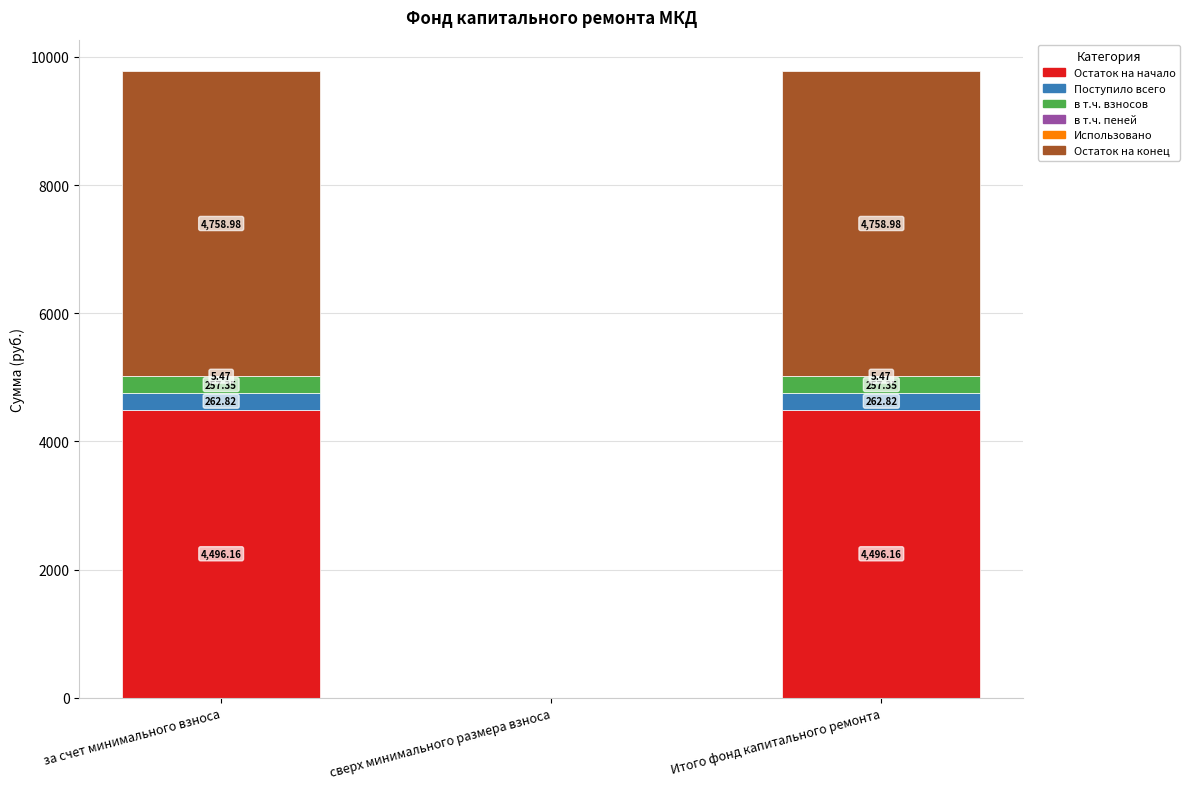

What is the total value across all series at Итого фонд капитального ремонта?

9780.8